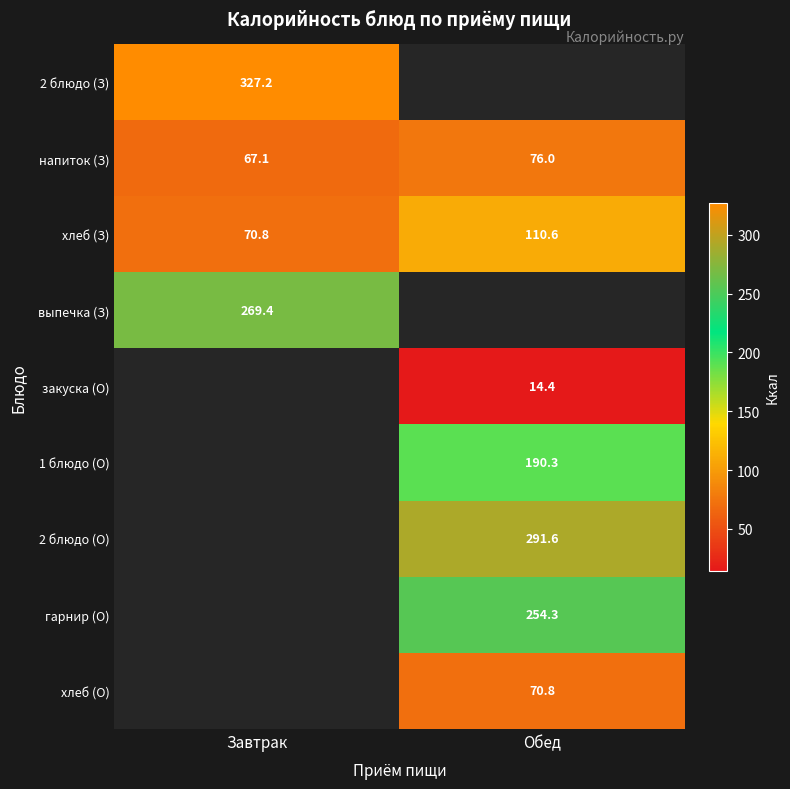

Which label corresponds to the largest value in the chart?

Завтрак